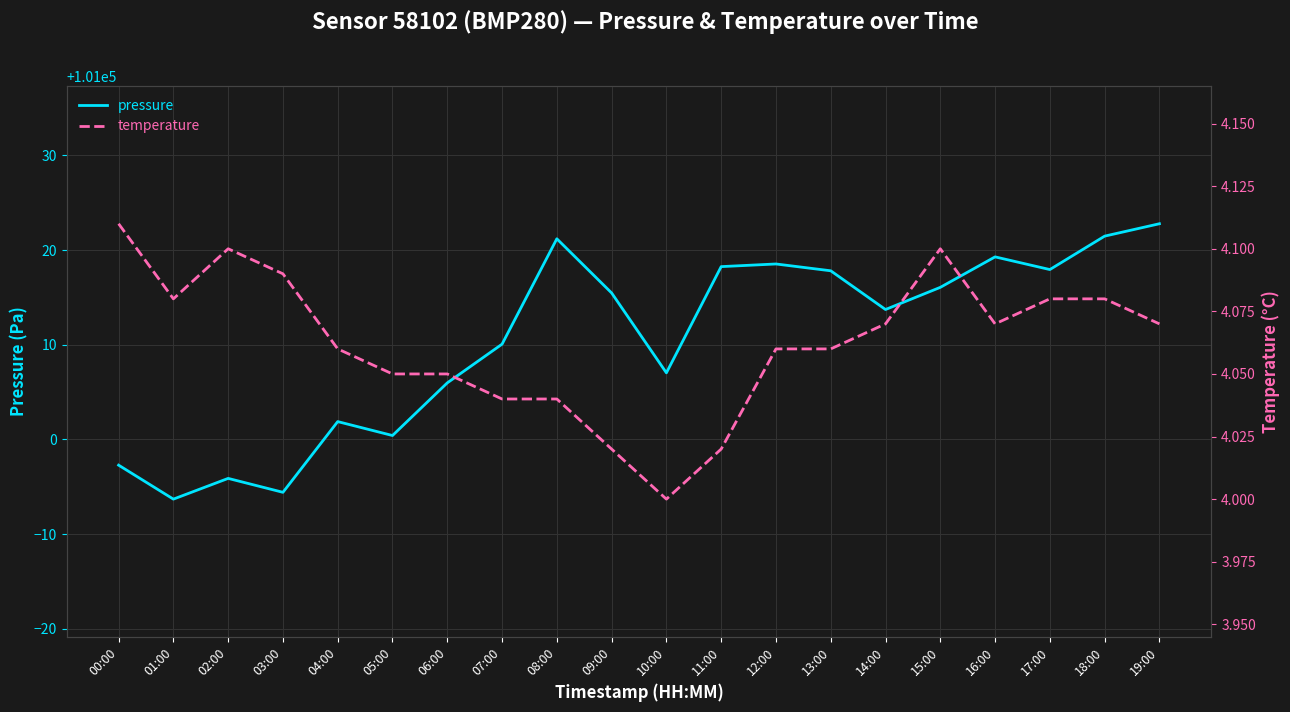

What is the value of the temperature point at the 3rd from the left?

4.1